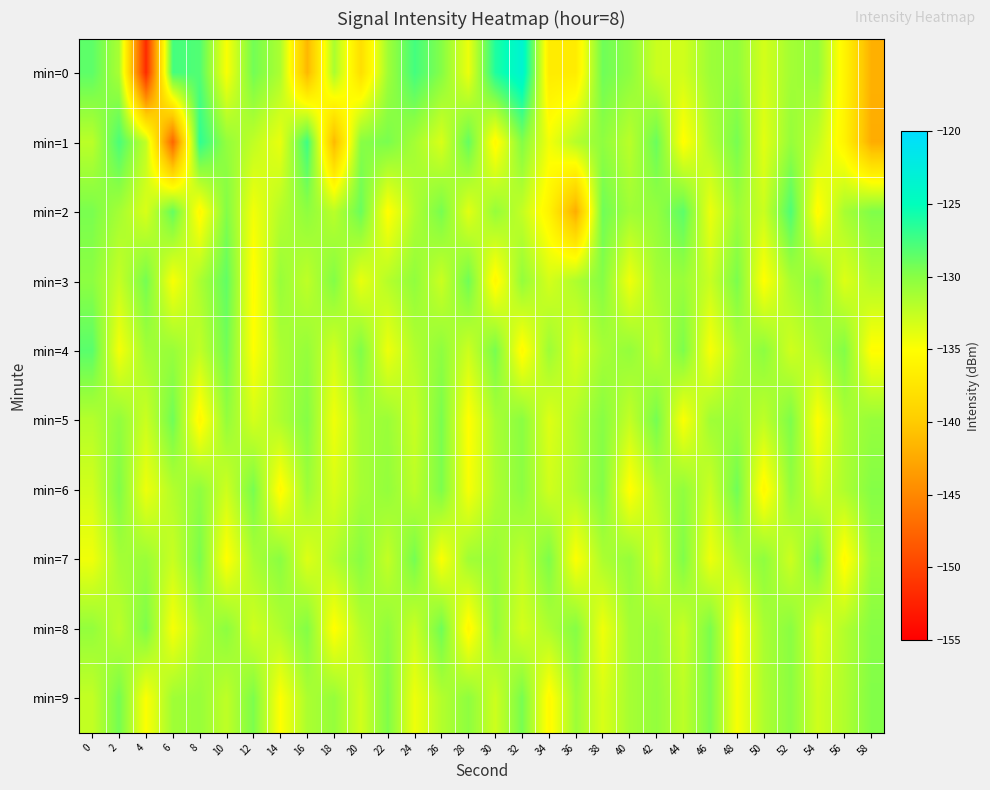

What is the difference between the highest and lowest values at 10?

6.5